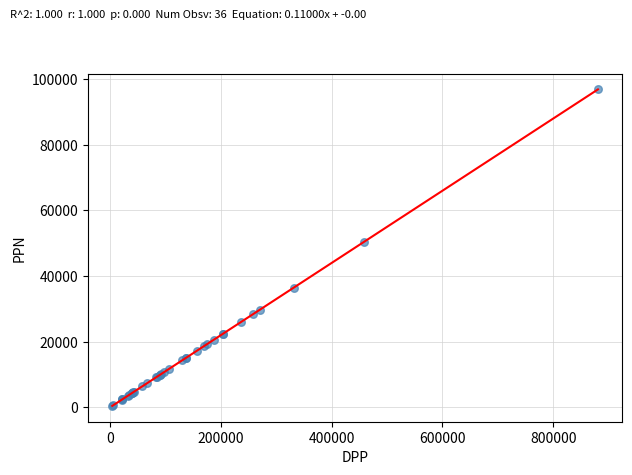

What Y value in the scatter plot is closest to 48668?

50429.6